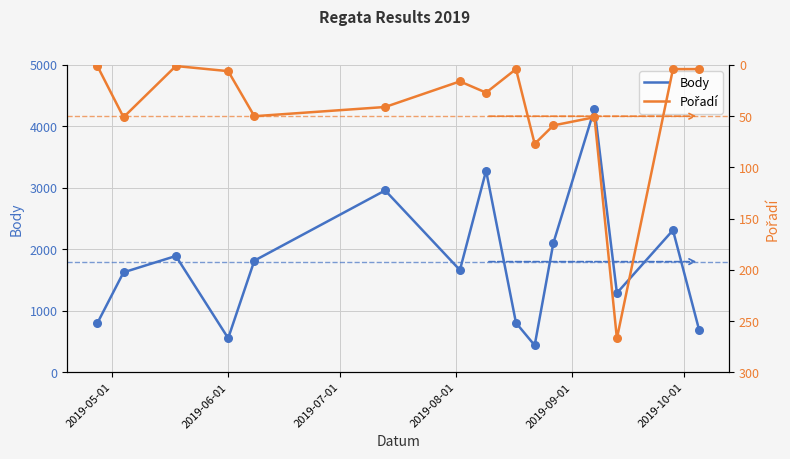

Is the value of Pořadí at 10 greater than the value of Body at 9?

No